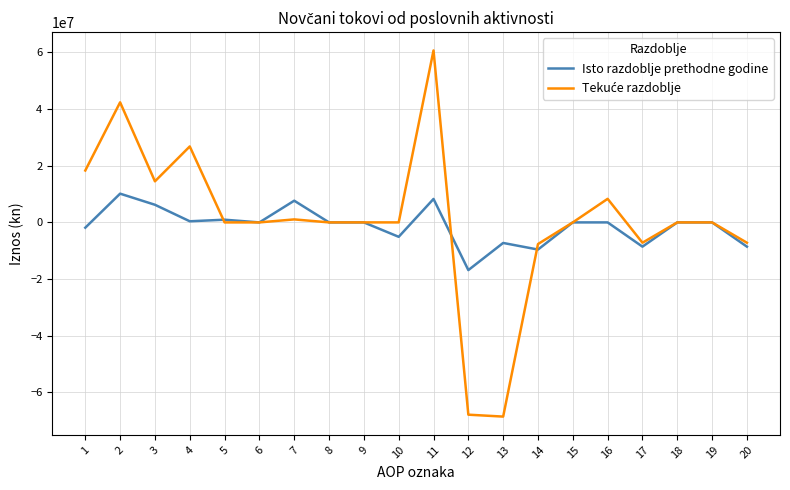

What is the greatest value displayed?

60713437